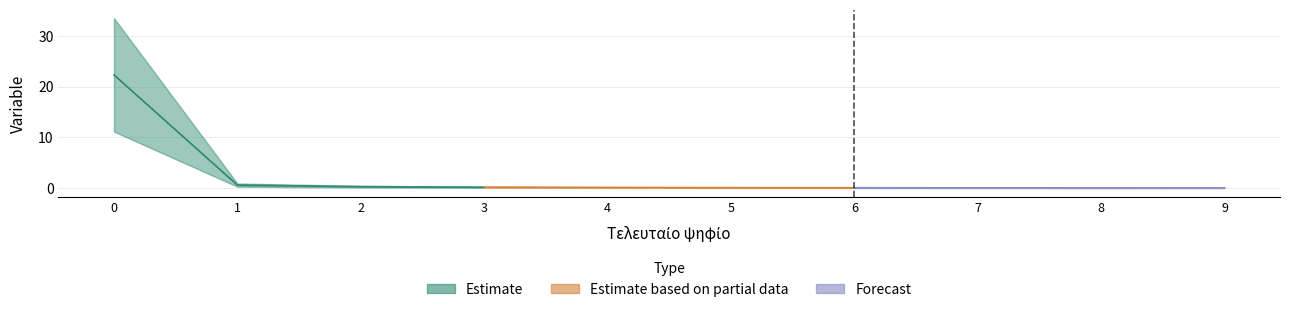

Is this an area chart (filled region under the line)?

No